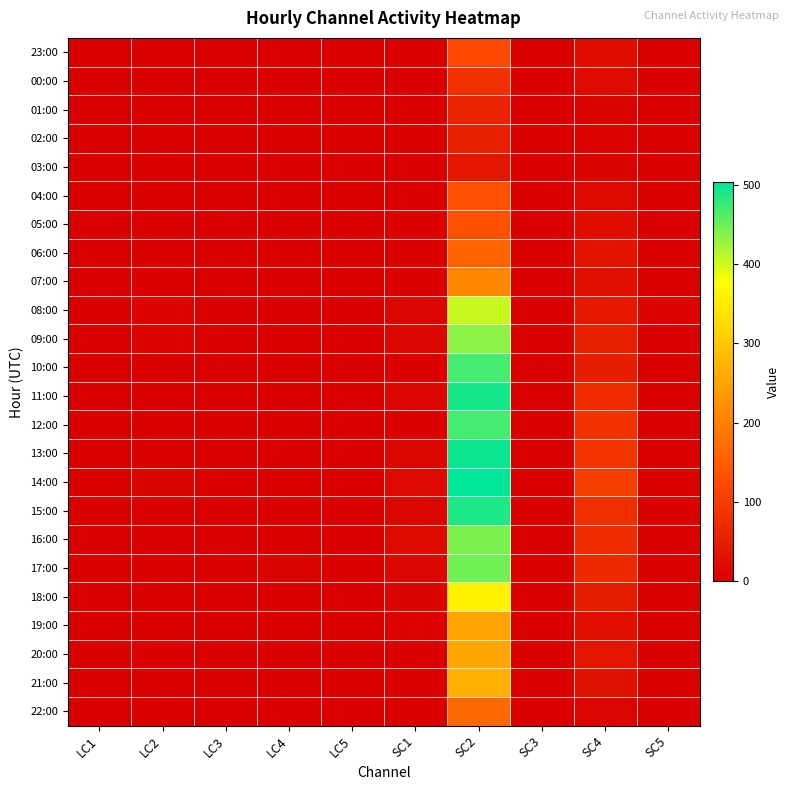

Which series has the largest total across all categories?

14:00